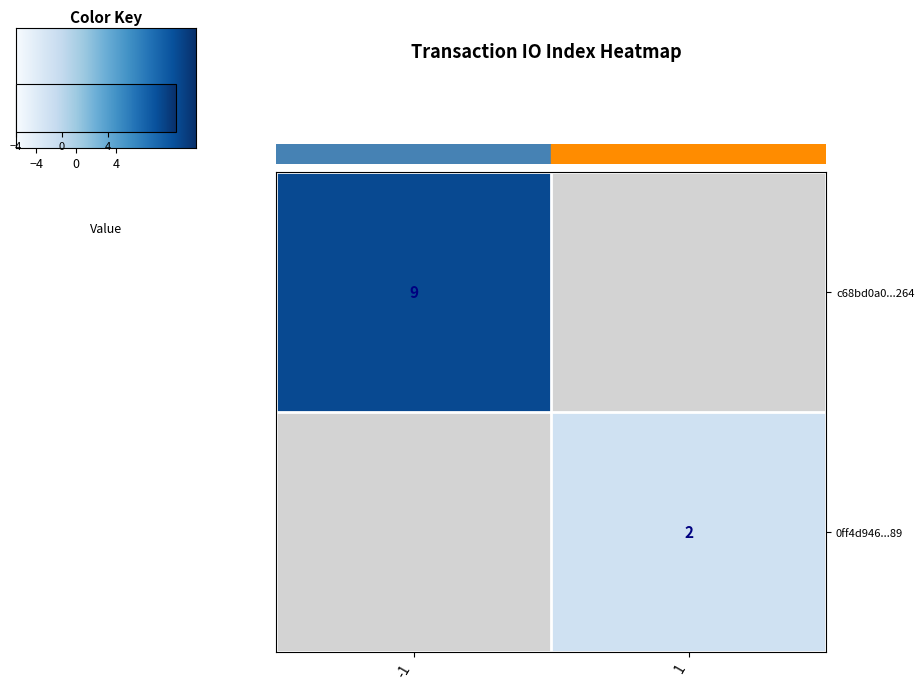

At how many categories does at least one series exceed 6?

1